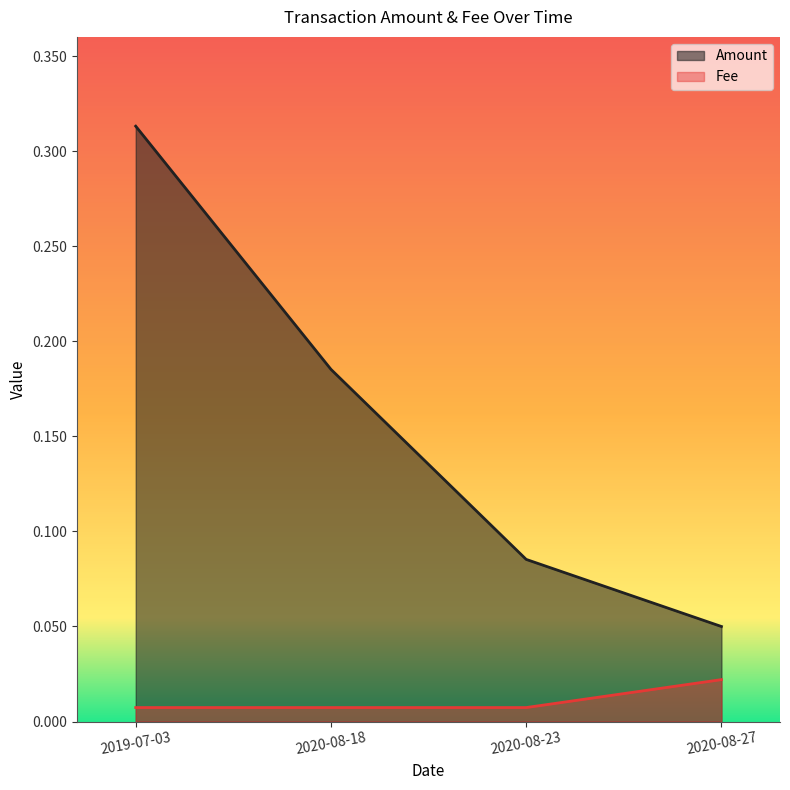

At which label is Fee closest to 0?

2019-07-03